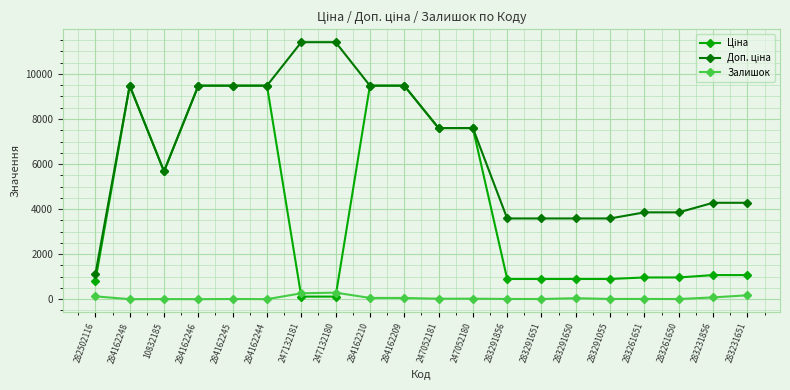

What is the maximum value shown in the chart?

11410.0